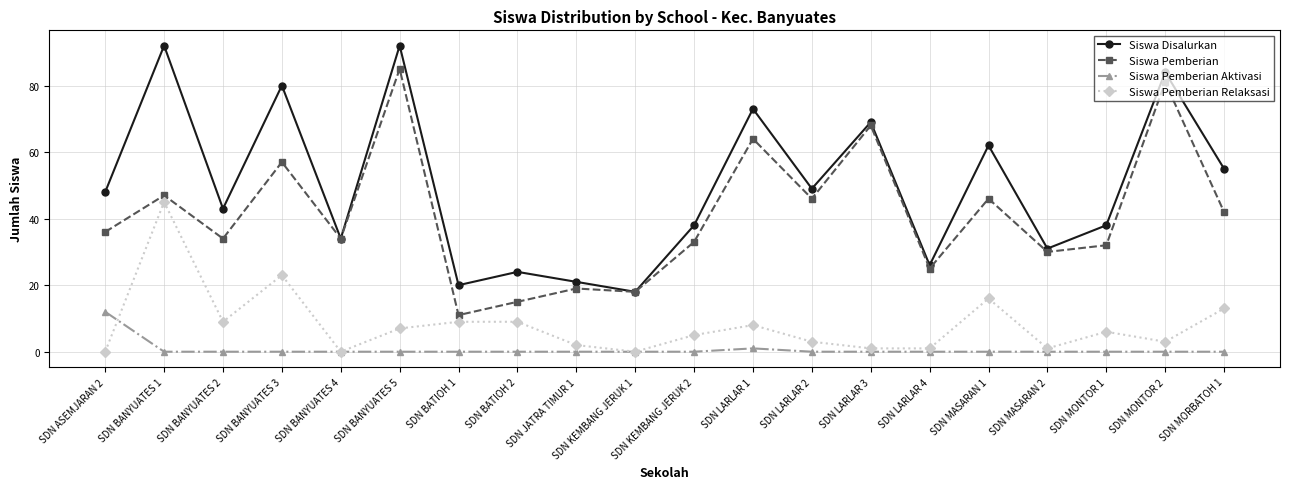

True or false: Siswa Pemberian Relaksasi and Siswa Disalurkan intersect in this chart.

False